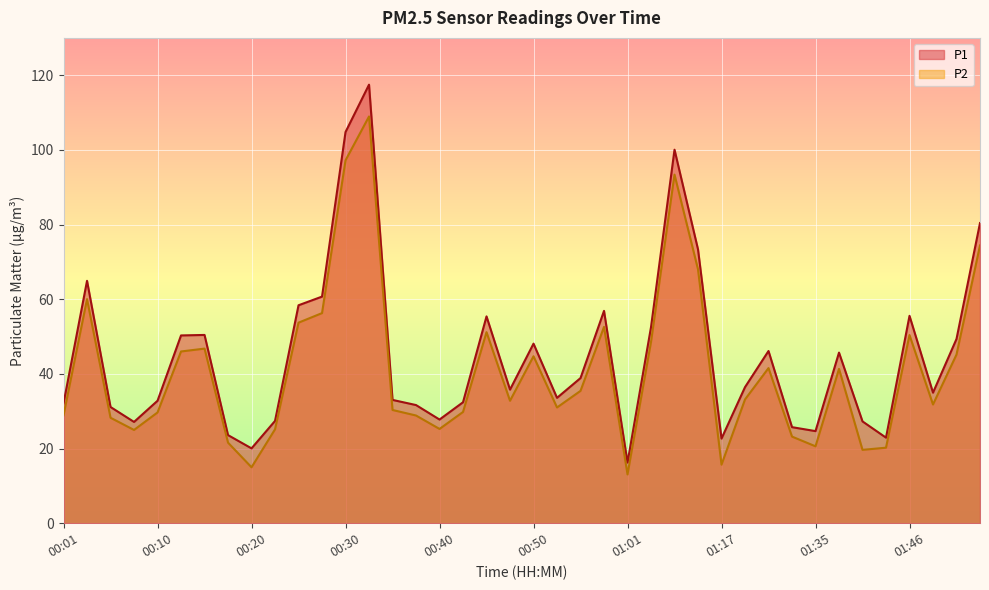

At which category does the chart reach its peak across all series?

00:33